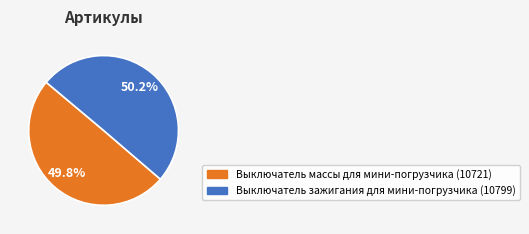

Is there a majority slice in this chart?

Yes